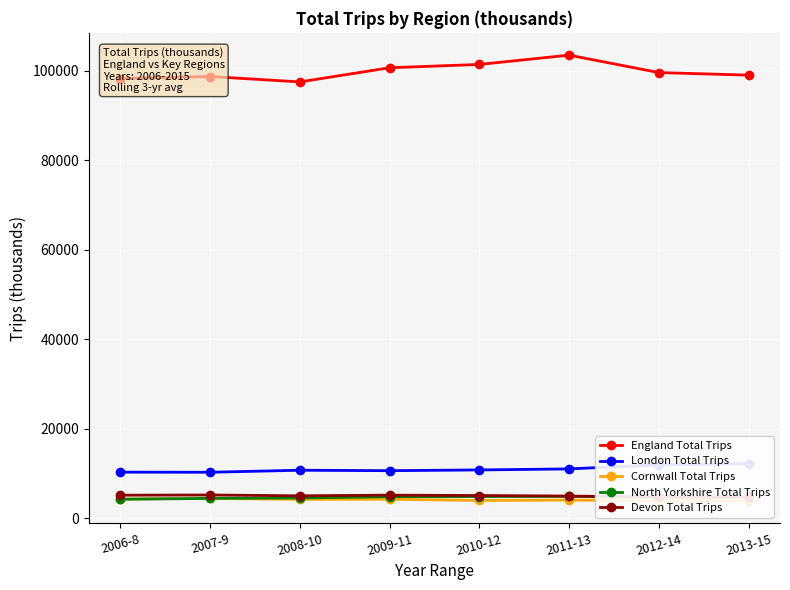

The Devon Total Trips series shows 1430 at 2008-10. True or false?

False